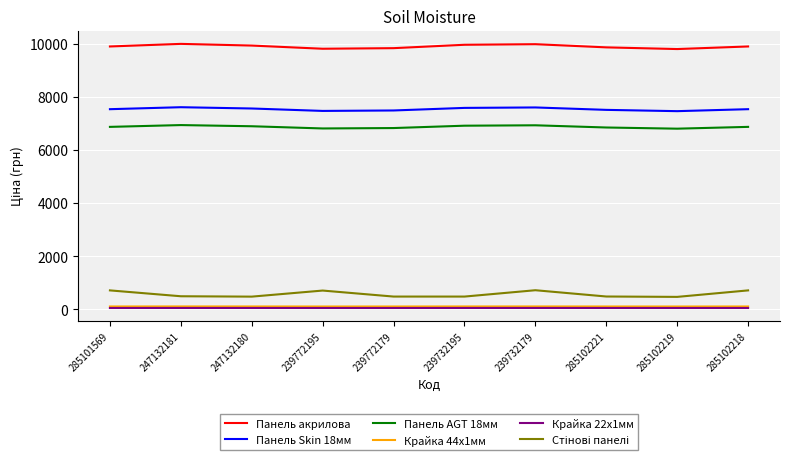

What position from the left is 239732179?

7